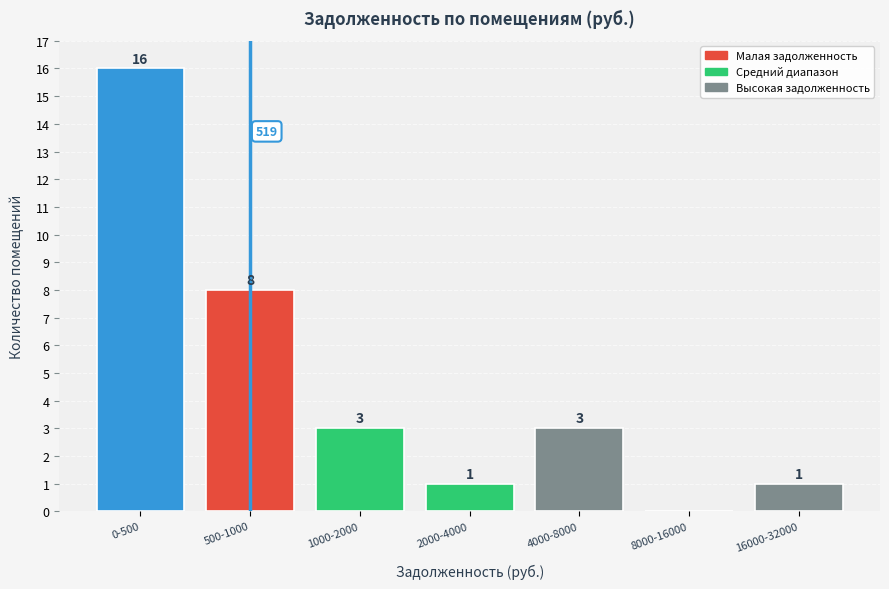

Reading right to left, extract all data points from this chart.

16000-32000=1	8000-16000=0	4000-8000=3	2000-4000=1	1000-2000=3	500-1000=8	0-500=16